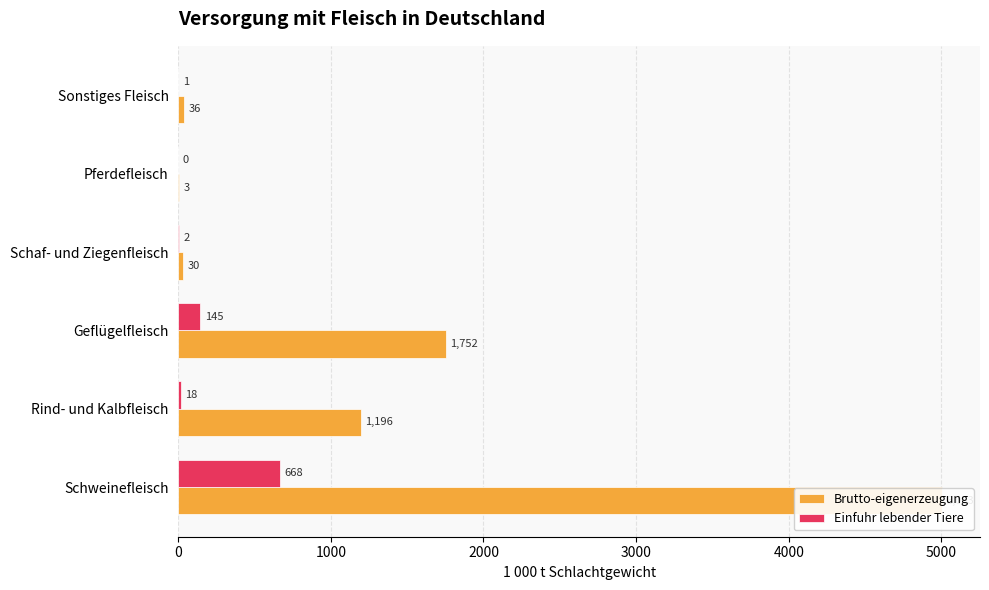

What is the sum of all Einfuhr lebender Tiere values?

833.8